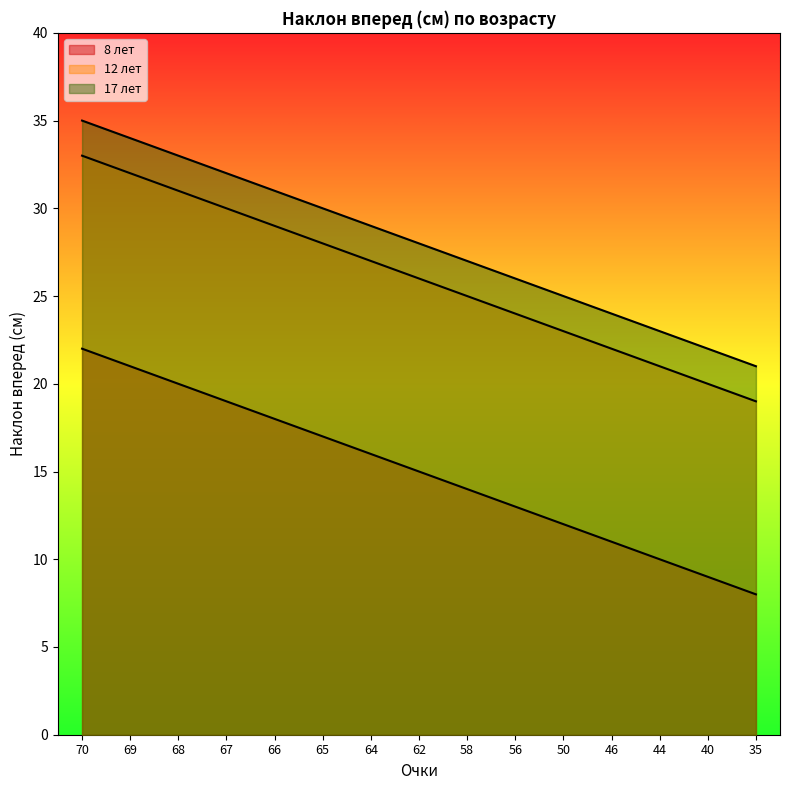

Reading right to left, extract all data points from this chart.

8 лет: 8	9	10	11	12	13	14	15	16	17	18	19	20	21	22
12 лет: 19	20	21	22	23	24	25	26	27	28	29	30	31	32	33
17 лет: 21	22	23	24	25	26	27	28	29	30	31	32	33	34	35